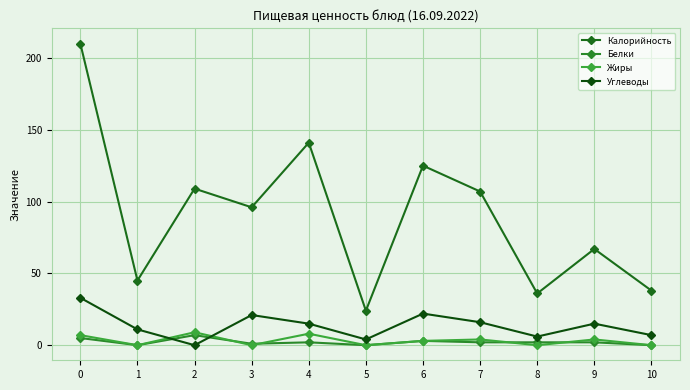

Reading left to right, list all the values displayed in this chart.

Калорийность: 210	45	109	96	141	24	125	107	36	67	38
Белки: 5	0	7	1	2	0	3	2	2	2	0
Жиры: 7	0	9	0	8	0	3	4	0	4	0
Углеводы: 33	11	0	21	15	4	22	16	6	15	7